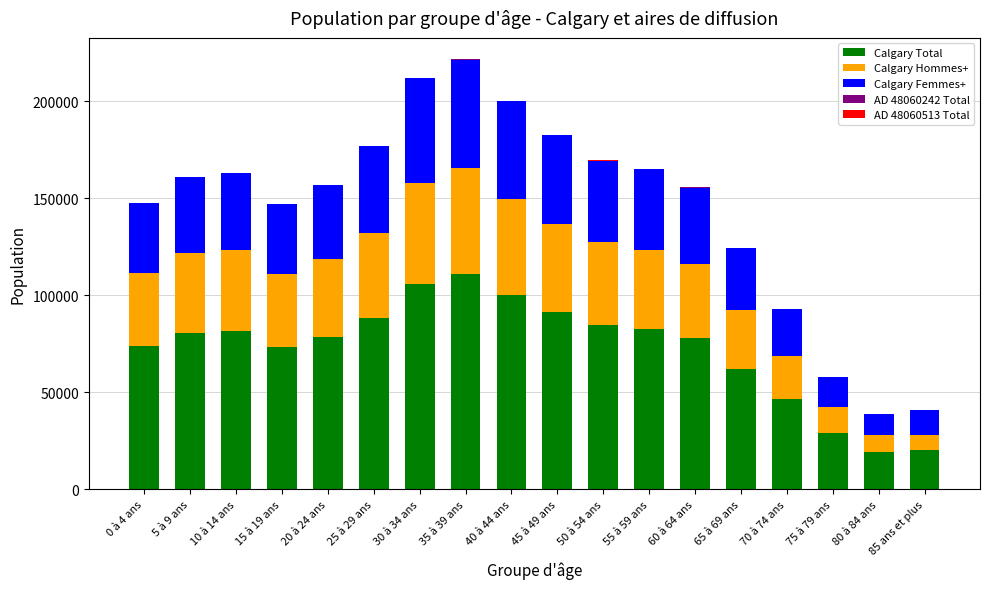

Rank the categories by Calgary Femmes+ value from lowest to highest.

80 à 84 ans, 85 ans et plus, 75 à 79 ans, 70 à 74 ans, 65 à 69 ans, 15 à 19 ans, 0 à 4 ans, 20 à 24 ans, 60 à 64 ans, 5 à 9 ans, 10 à 14 ans, 55 à 59 ans, 50 à 54 ans, 25 à 29 ans, 45 à 49 ans, 40 à 44 ans, 30 à 34 ans, 35 à 39 ans